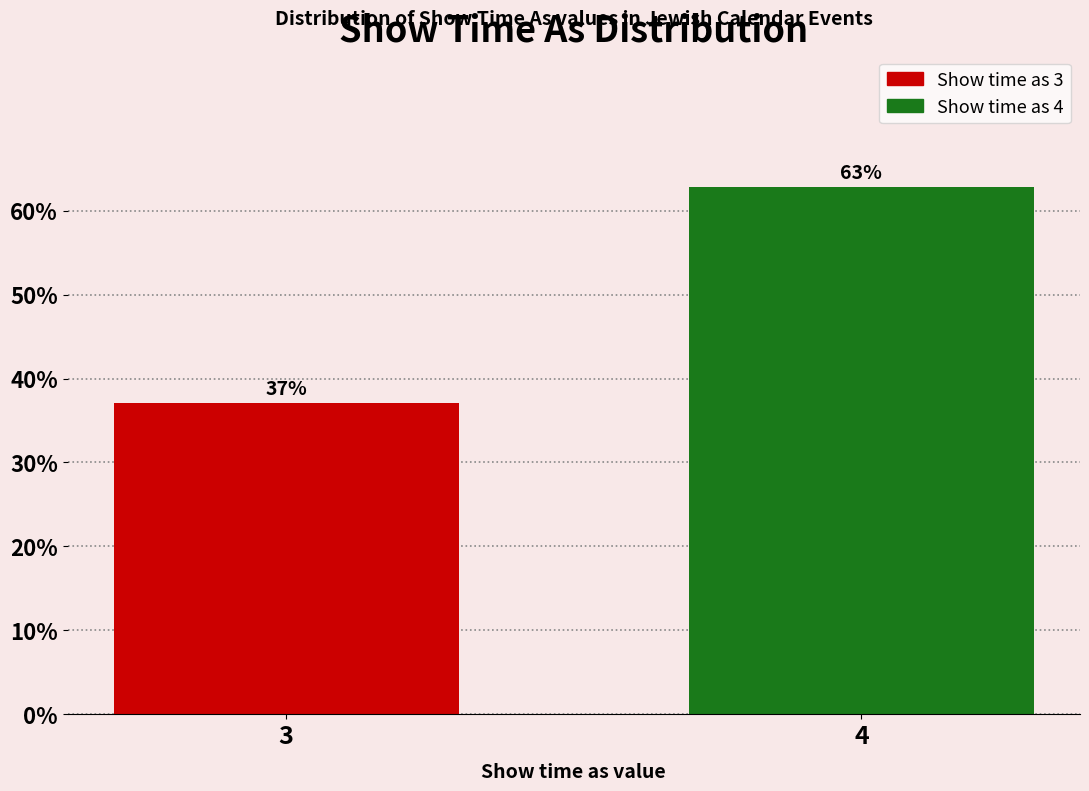

What is the sum of the values at 4 and 3?

100.0